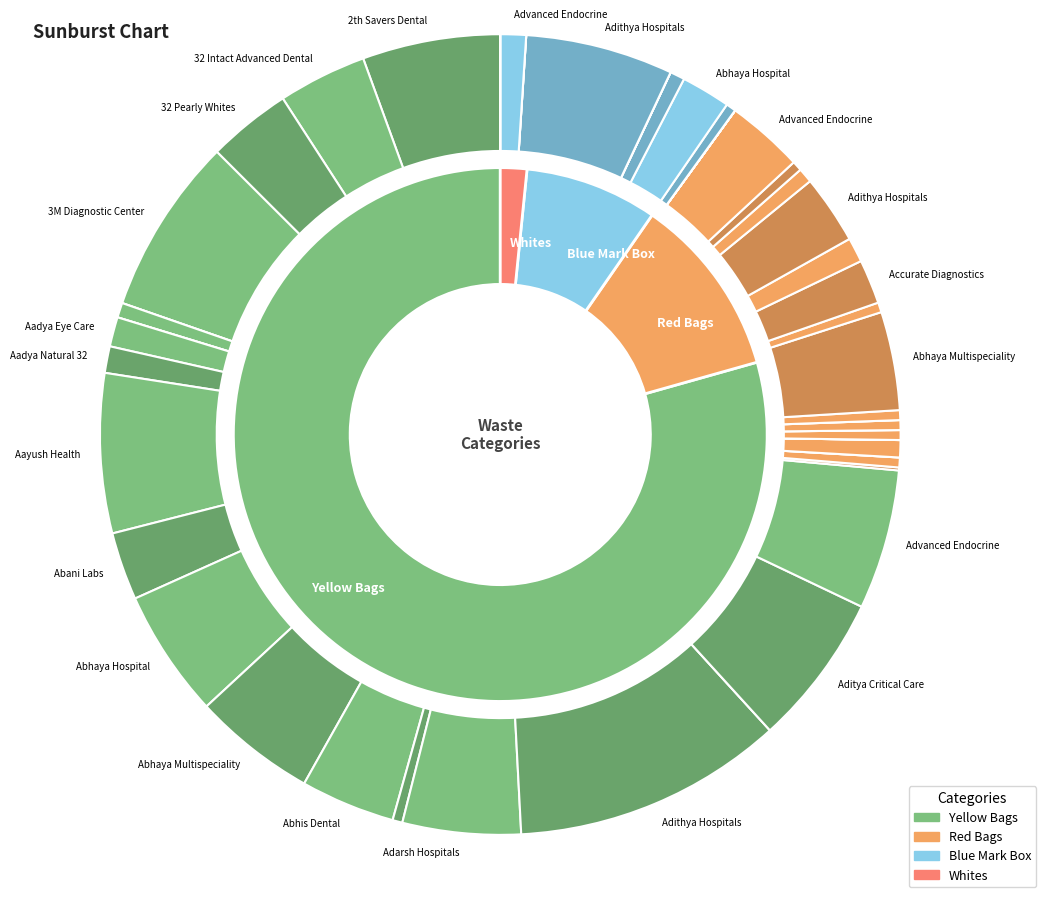

Rank the series by their maximum value, from highest to lowest.

Yellow Bags Weight, Blue Mark Box Weight, Red Bags Weight, Whites Weight